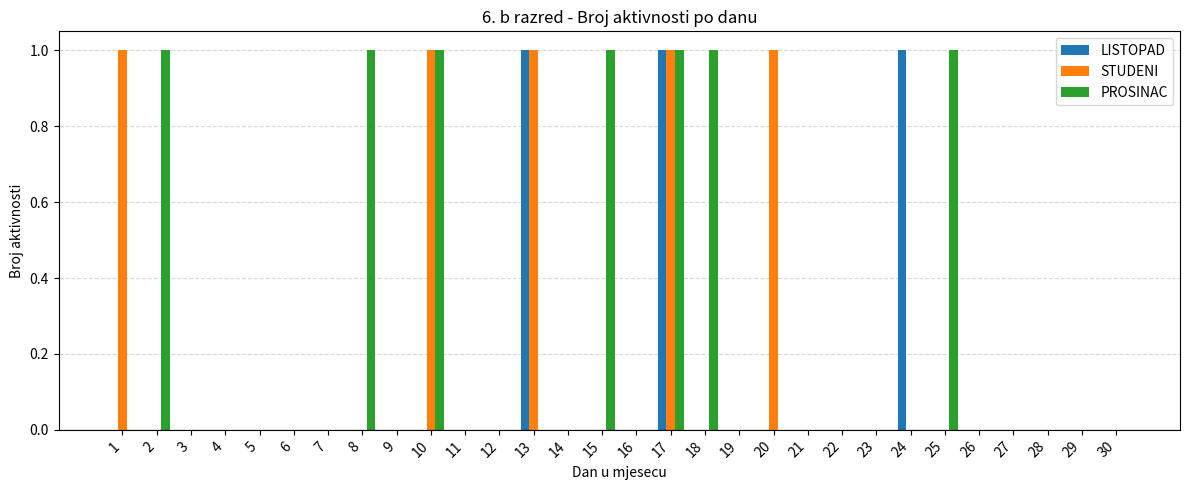

Which series has the largest total across all categories?

PROSINAC